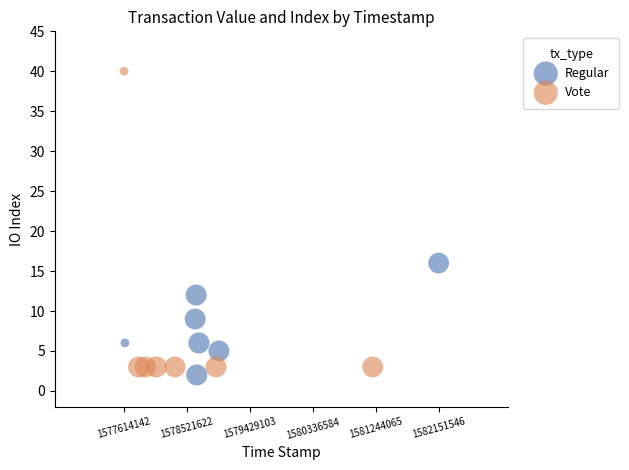

Which series reaches the maximum Y coordinate?

Vote